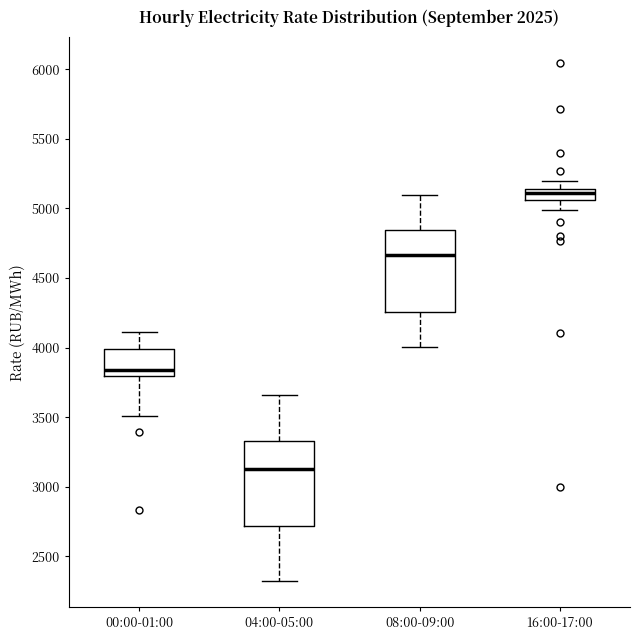

Which box has the highest median line?

16:00-17:00